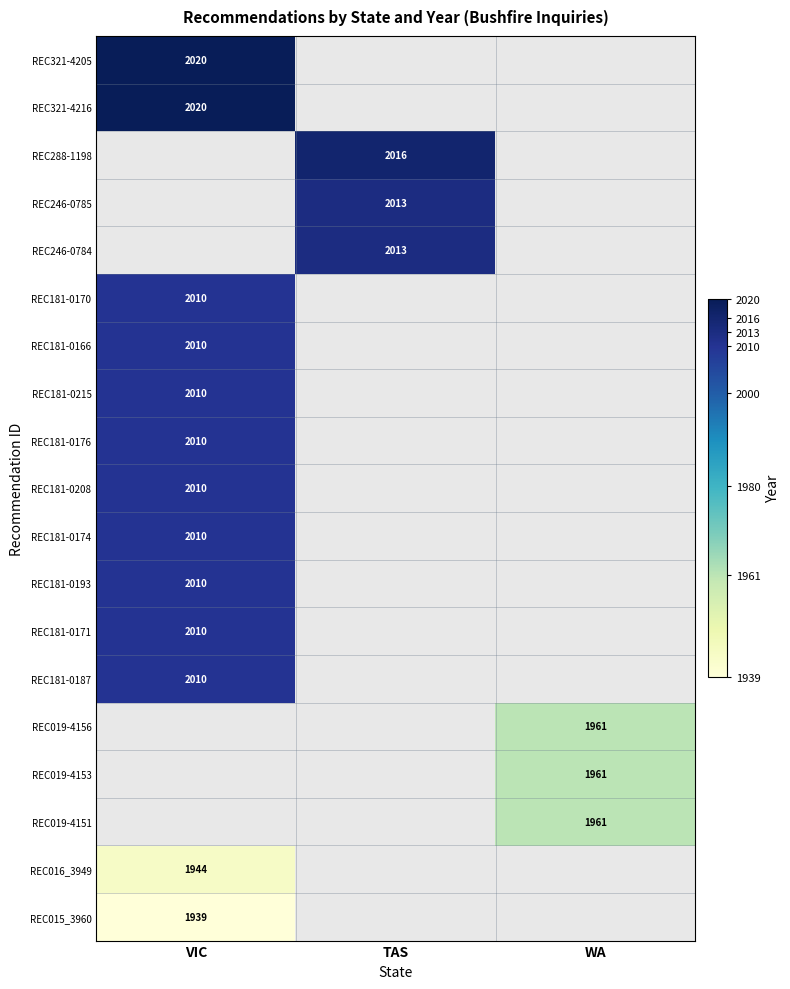

The value of REC019-4153 at WA is 1961. True or false?

True